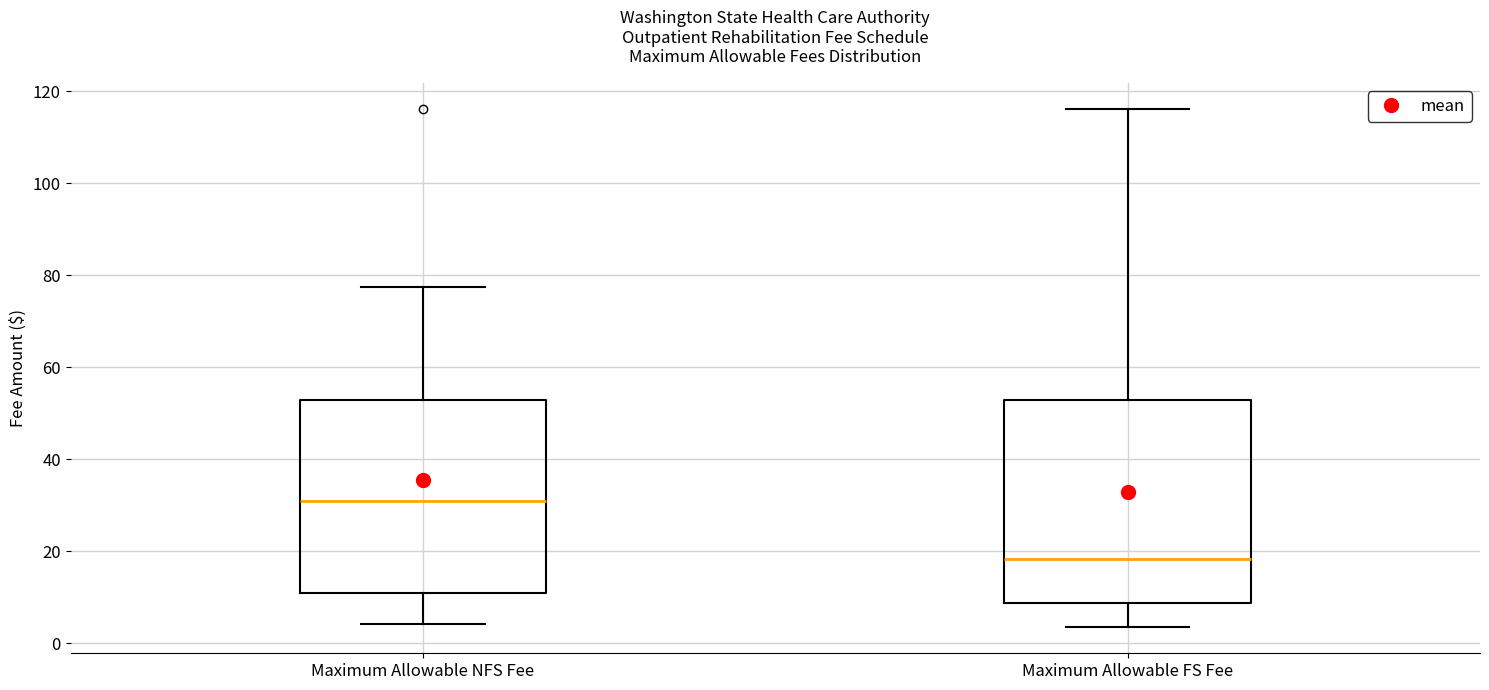

Which box is the tallest, from its lower edge to its upper edge?

Maximum Allowable FS Fee